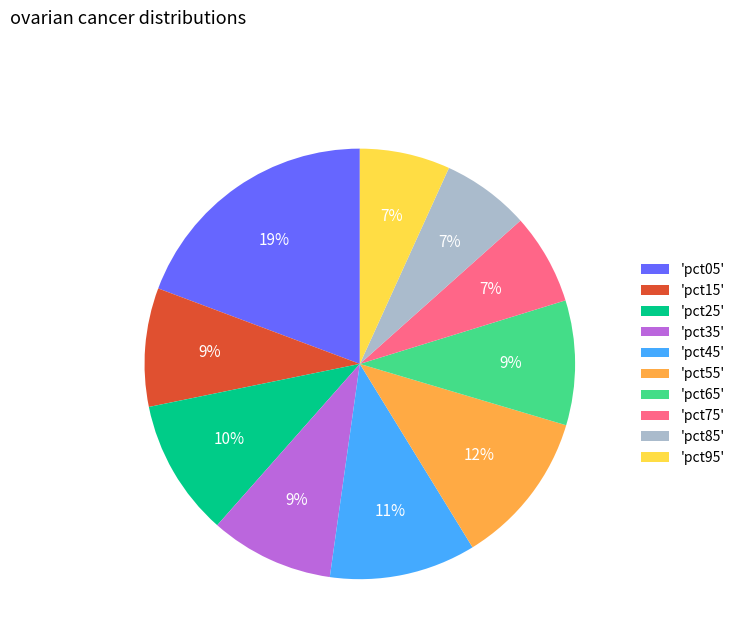

True or false: 'pct35' accounts for 1% of the total.

False